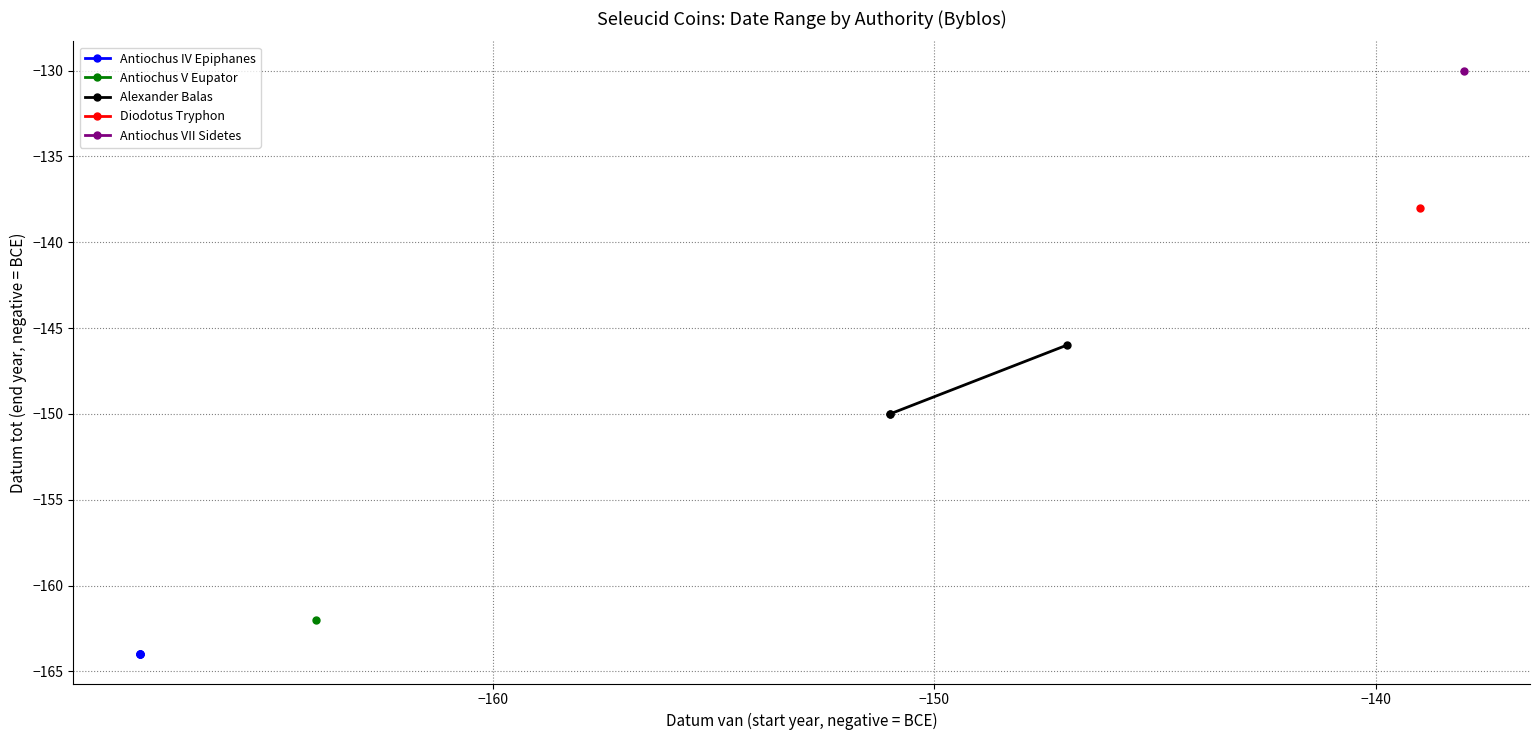

The Antiochus IV Epiphanes series shows -40 at sc.1.1443. True or false?

False